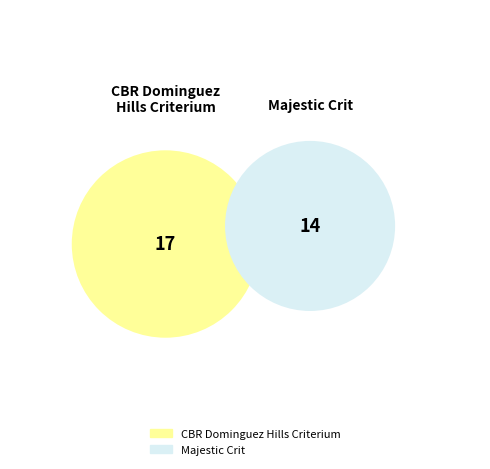

Approximately how many times larger is the value at CBR Dominguez Hills Criterium compared to Majestic Crit?

1.2